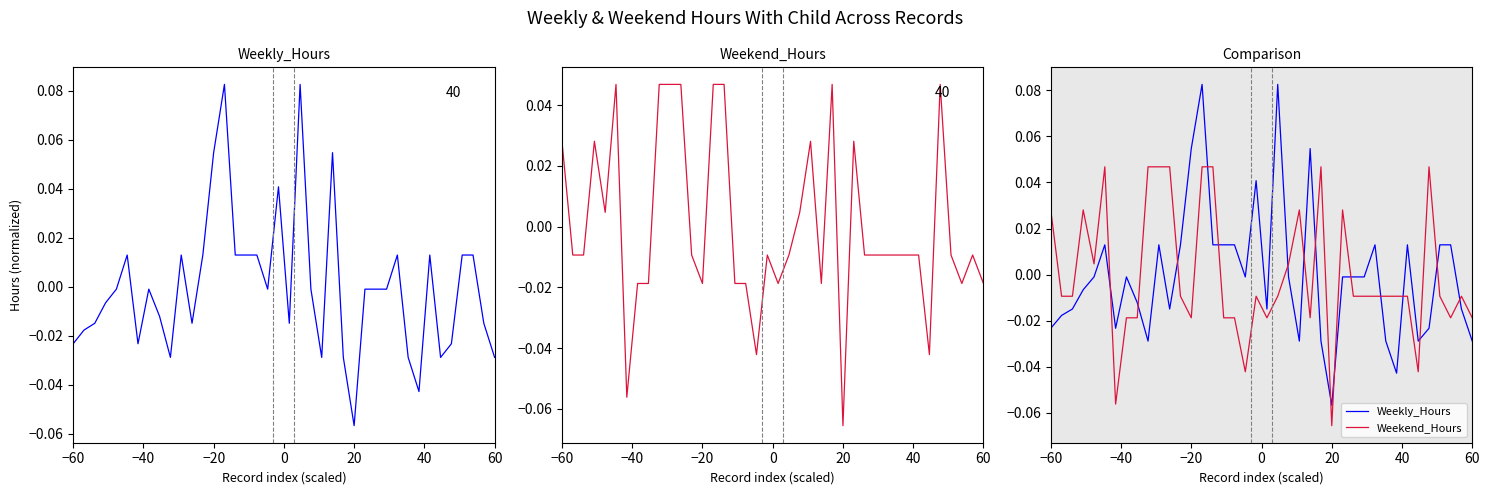

List the series in order of their peak value, lowest first.

Weekend_Hours, Weekly_Hours